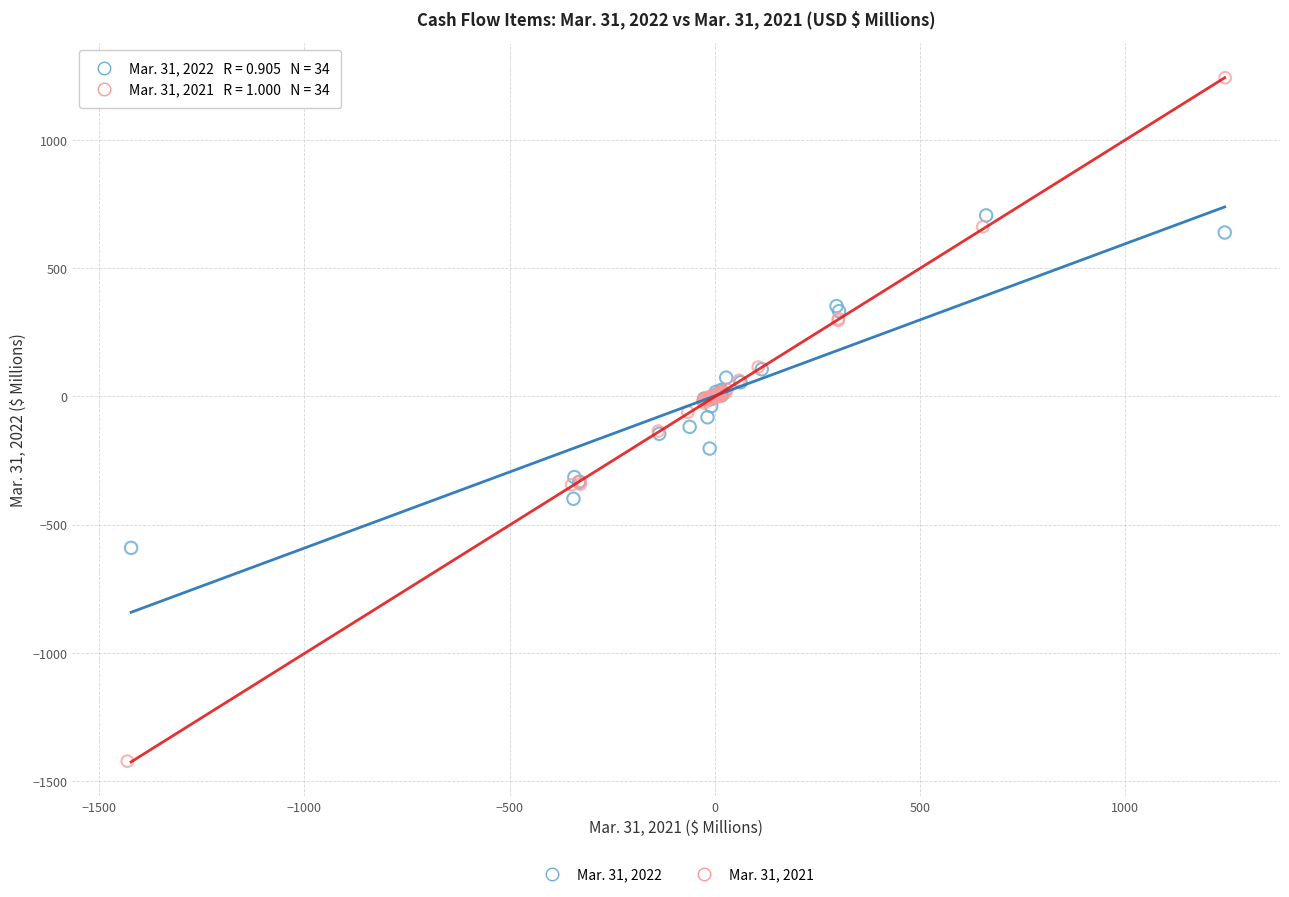

Which series has the widest spread of Y values?

Mar. 31, 2021